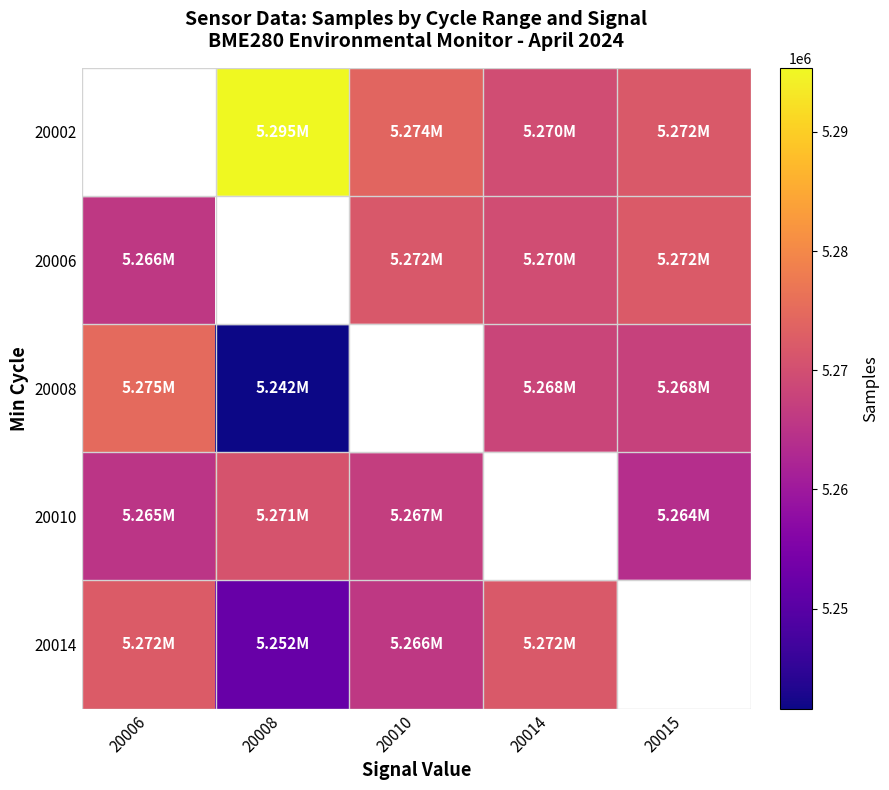

What is the smallest value displayed?

5241621